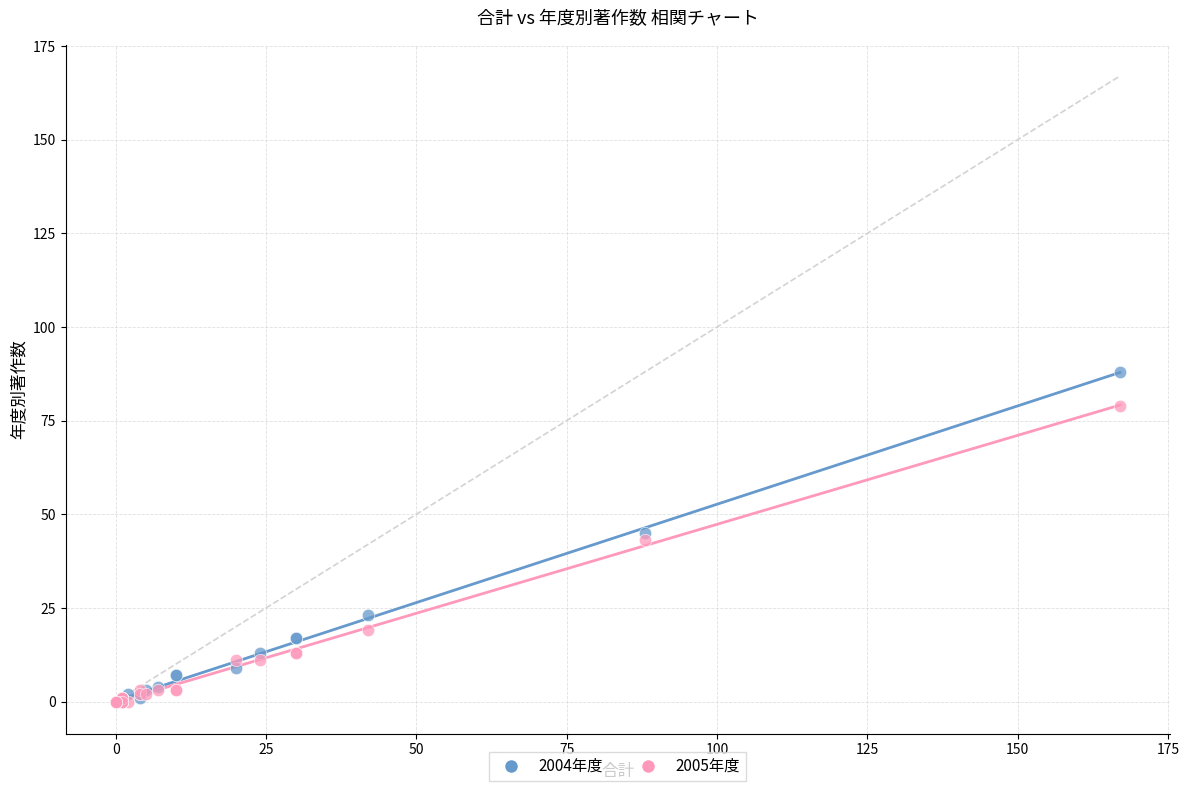

In the 2005年度 series, what Y value is closest to 39?

43